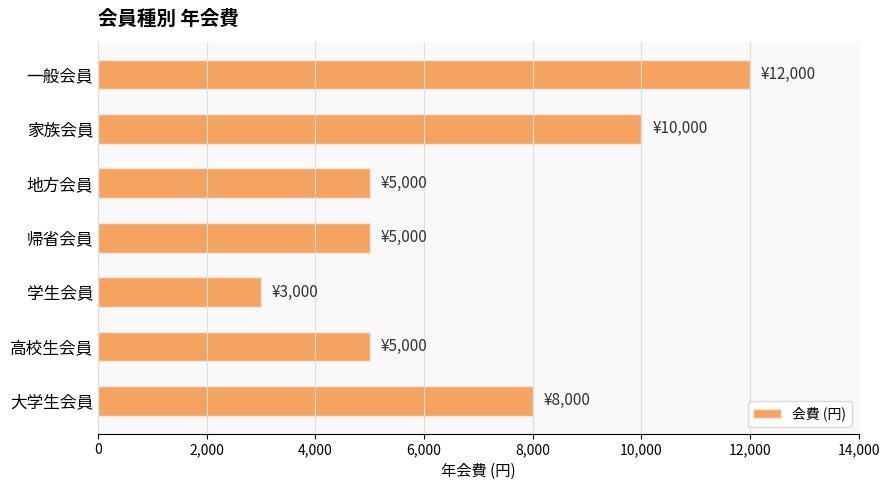

What is the change in value from 家族会員 to 帰省会員?

-5000